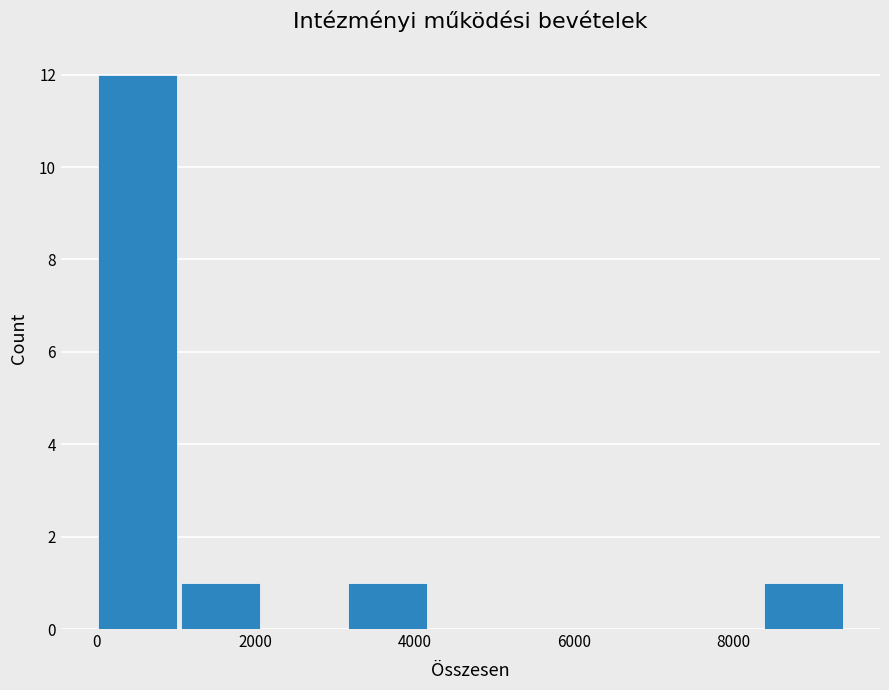

How tall is the bar that spans 3200 to 4200 on the x-axis? Neither the bar edges nor the heights are printed on the chart, so give them approximately, as read against the axes.

1